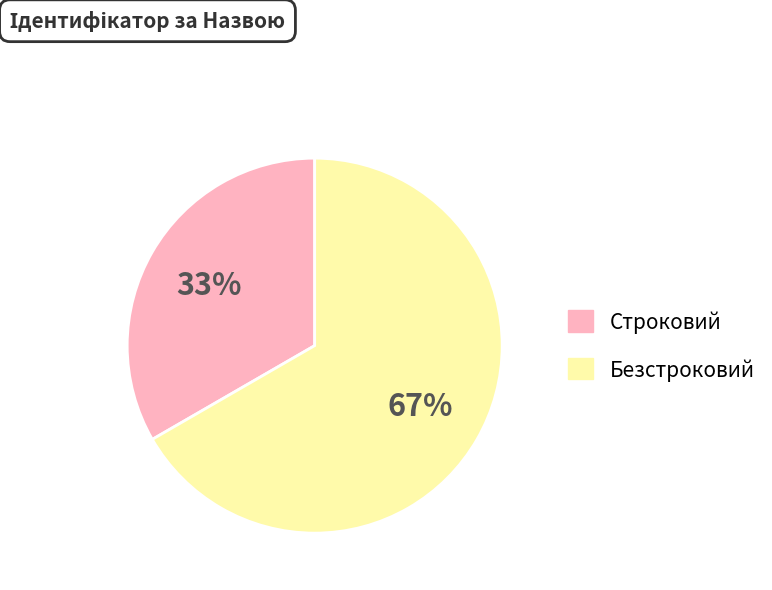

Rank the categories by value from lowest to highest.

Строковий, Безстроковий